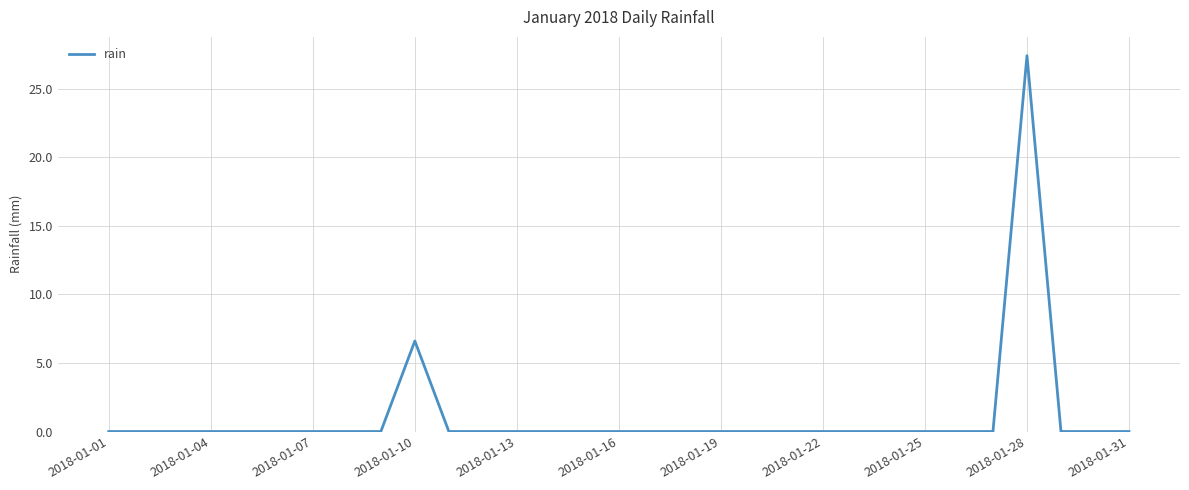

Does the chart have visible grid lines?

Yes